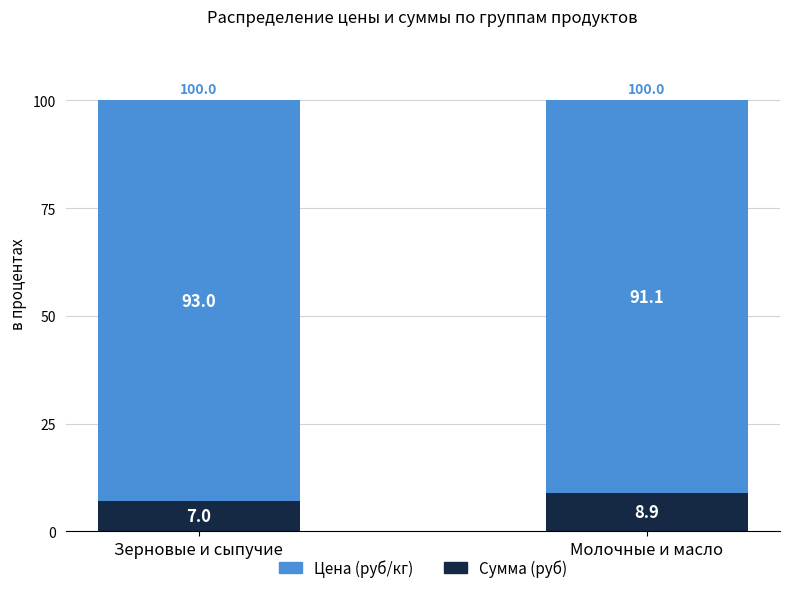

Count the Цена (руб/кг) values in the range 6 to 8.

1